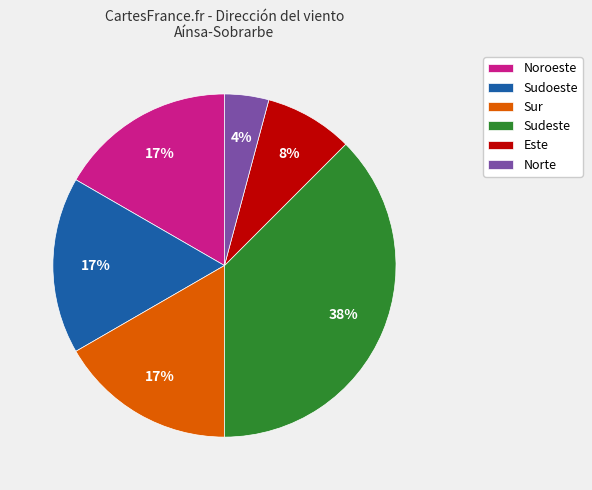

How many slices are in this pie chart?

6